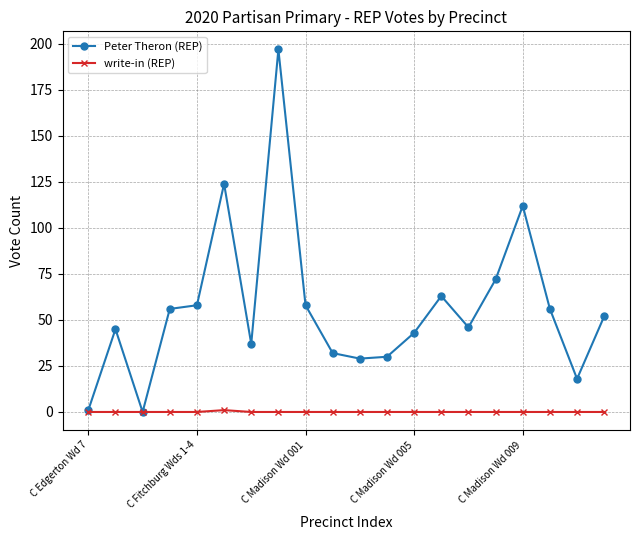

Which series has the largest range (max minus min)?

Peter Theron (REP)